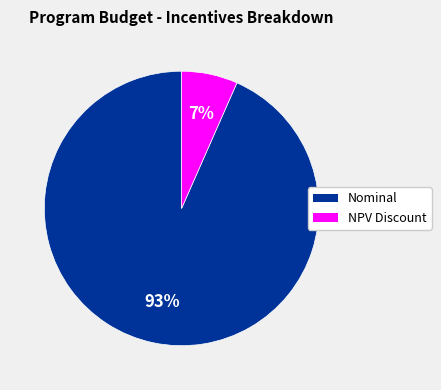

To the nearest percent, what is the average slice percentage?

50%